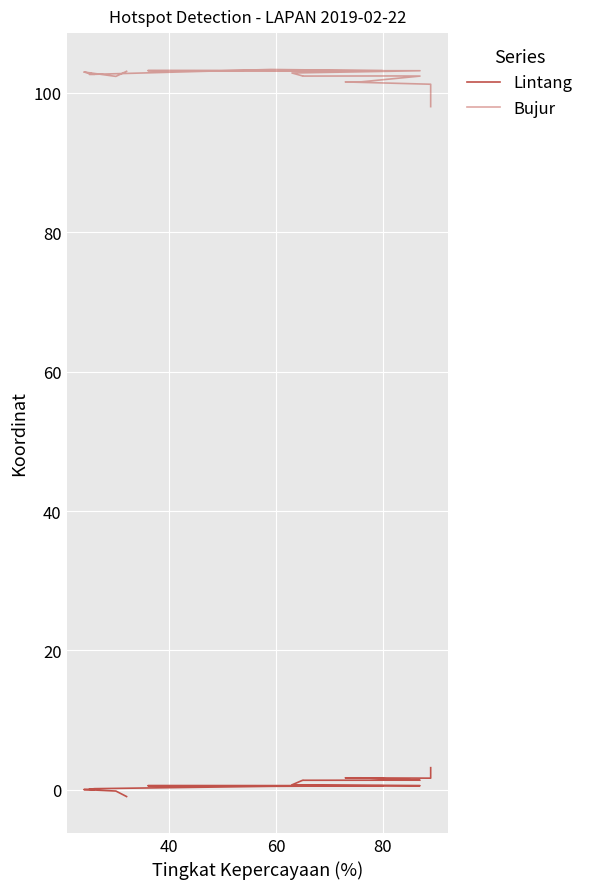

What is the difference between the maximum and second lowest values in the Lintang series?

3.4